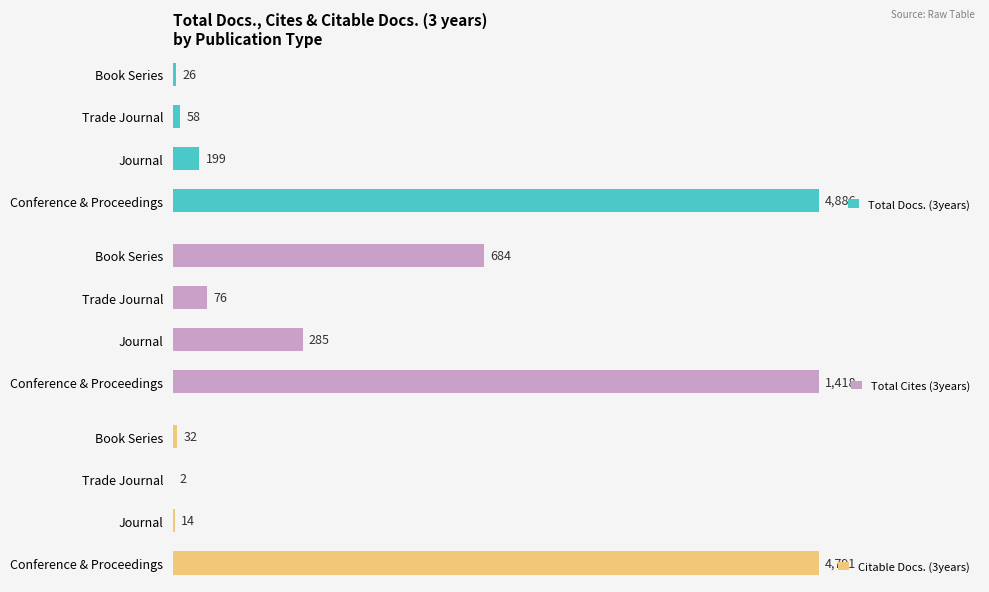

Reading right to left, list all the values displayed in this chart.

Total Docs. (3years): 26	58	199	4886
Total Cites (3years): 684	76	285	1418
Citable Docs. (3years): 32	2	14	4791